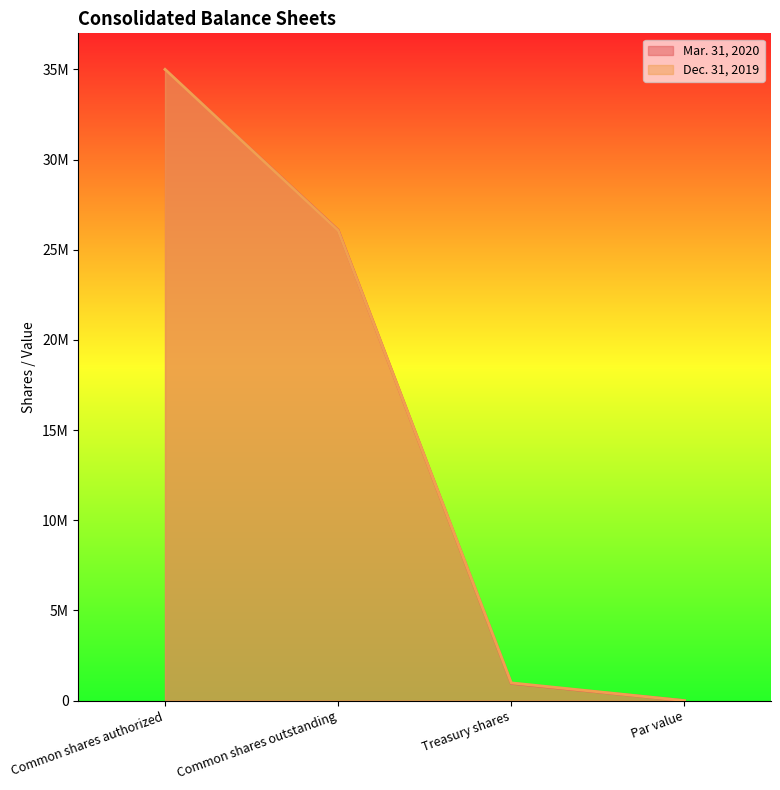

Between Par value and Common shares outstanding, which is larger?

Common shares outstanding